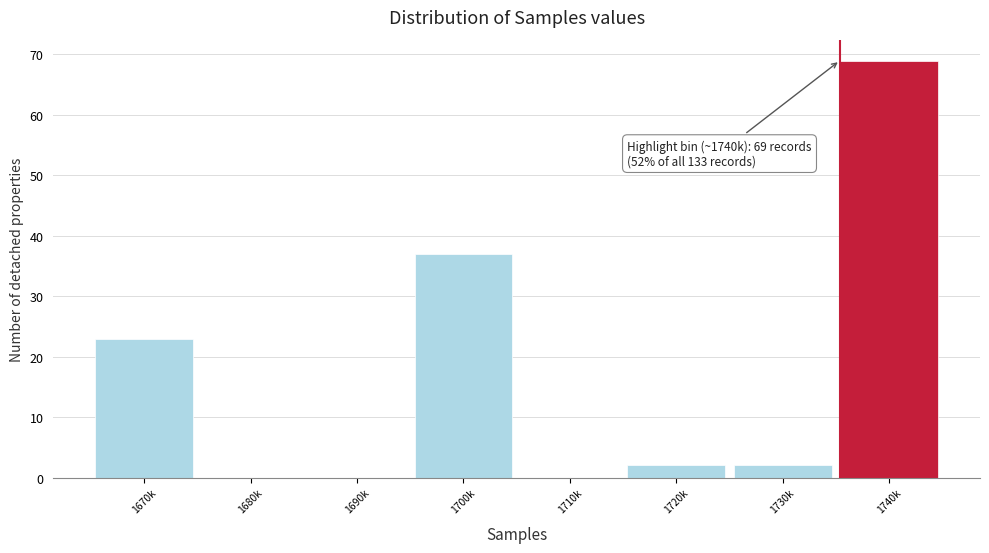

Reading left to right, transcribe all the data shown in this chart.

1670k=23	1680k=0	1690k=0	1700k=37	1710k=0	1720k=2	1730k=2	1740k=69